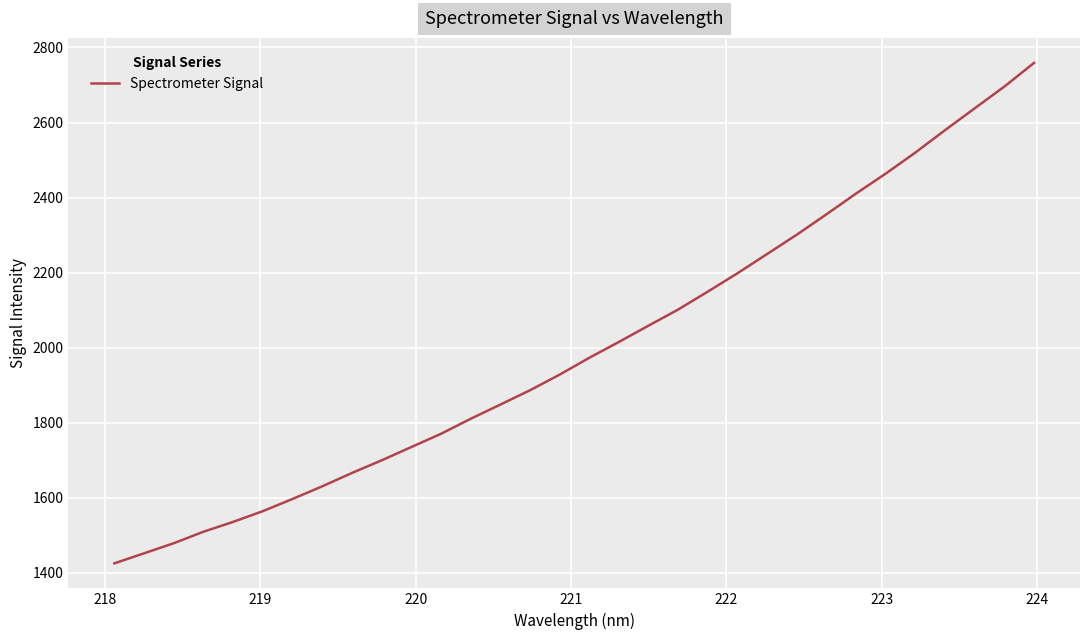

How many values are below 1973?

16